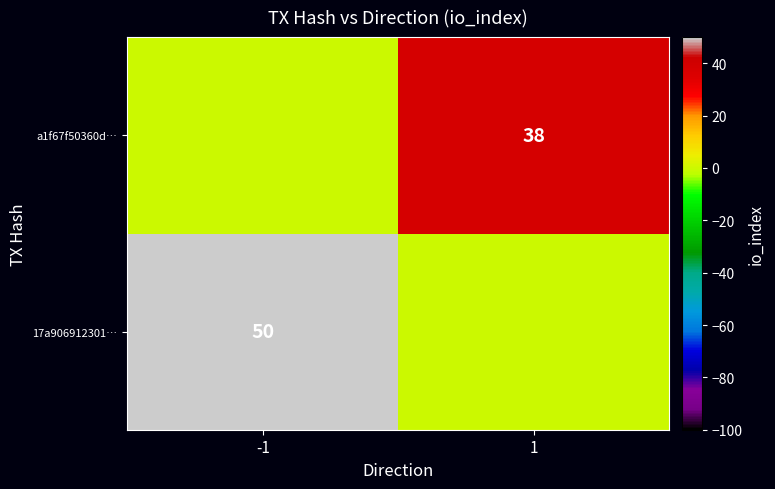

True or false: a1f67f50360d… has a value of 38 at 1.

True